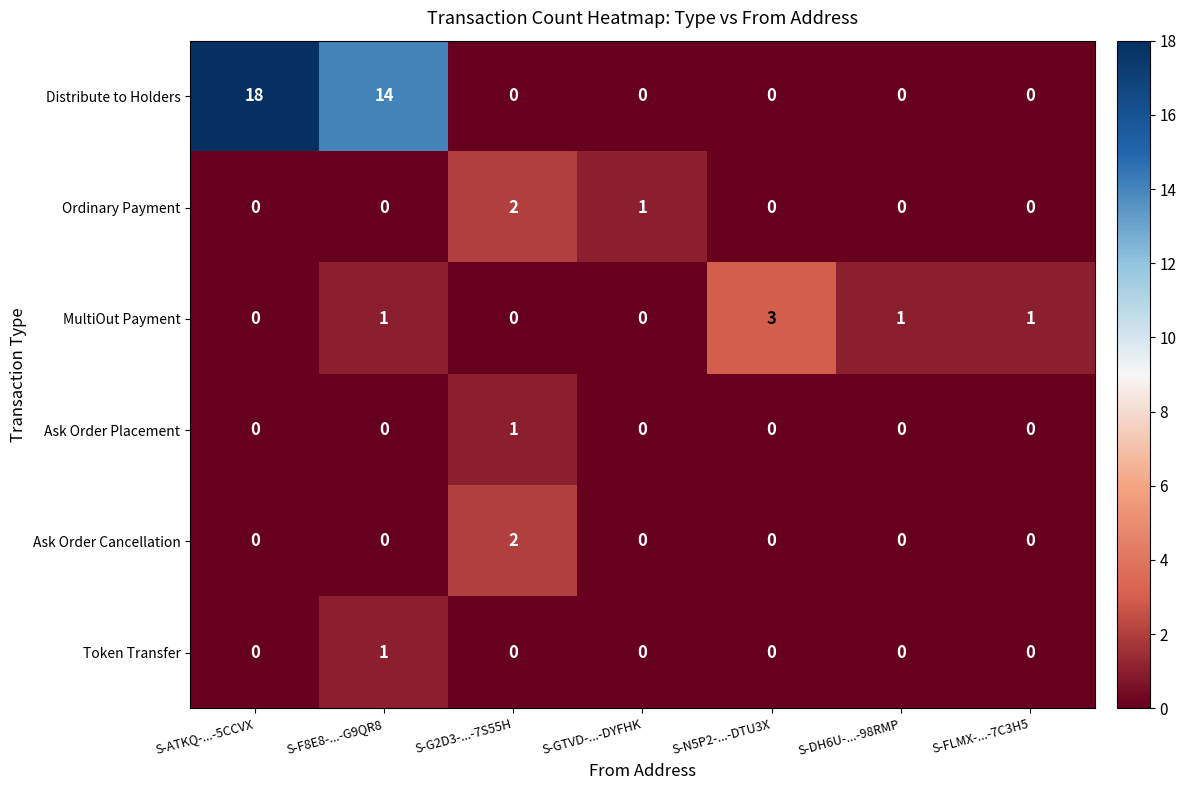

Which series has the largest total across all categories?

Distribute to Holders